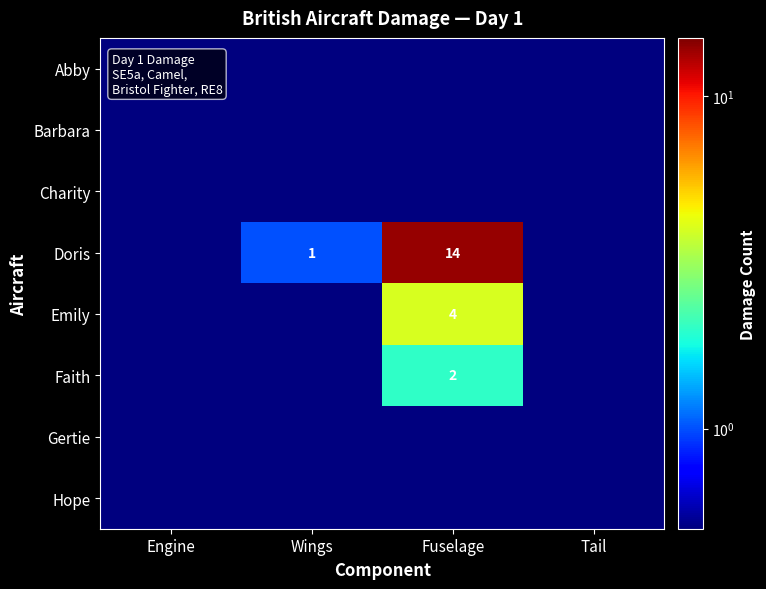

Is it true that Emily equals 7.1 at Fuselage?

False